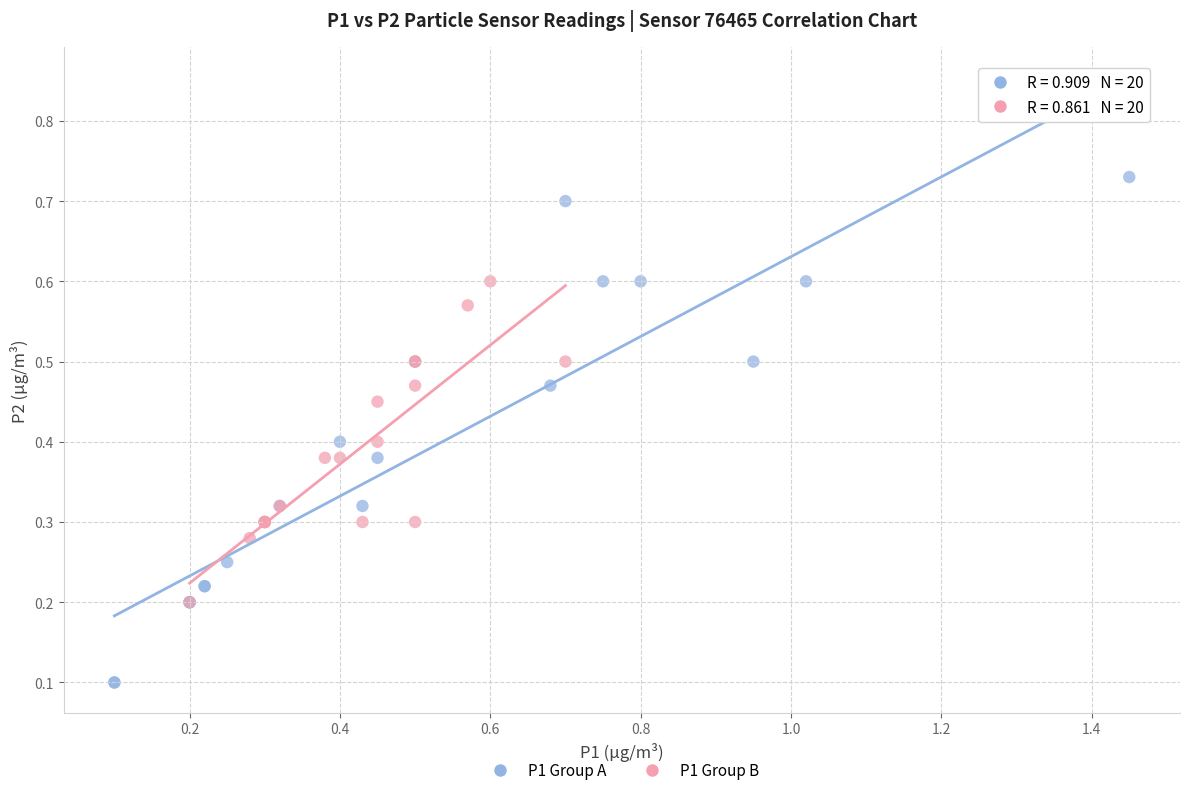

Which series reaches the maximum Y coordinate?

P1 Group A